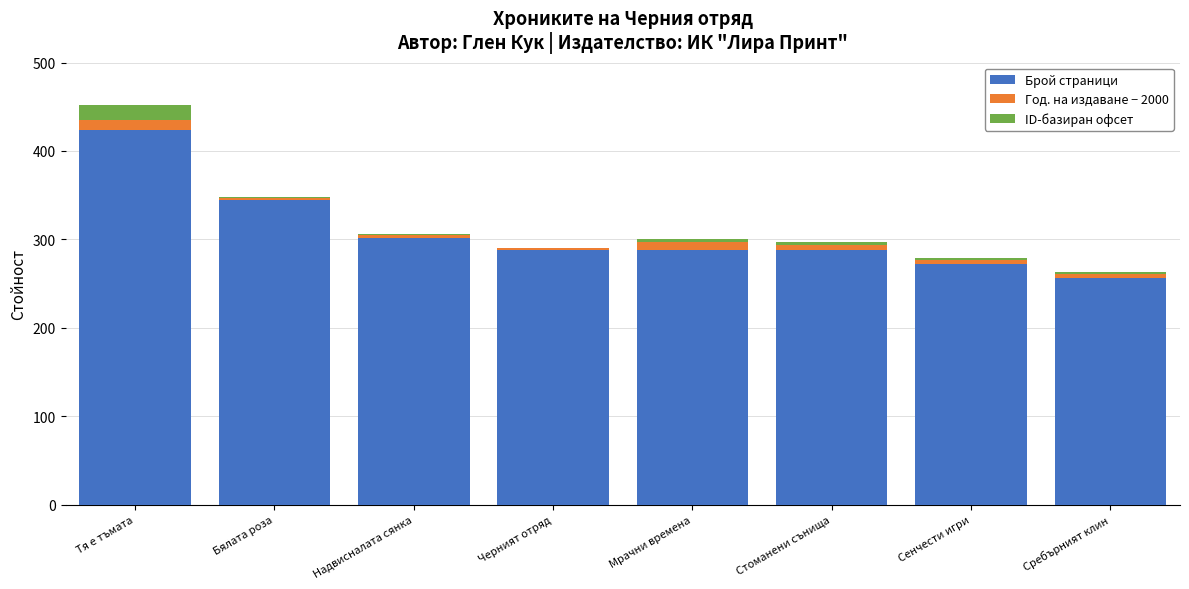

What is the sum of all Брой страници values?

2462.0